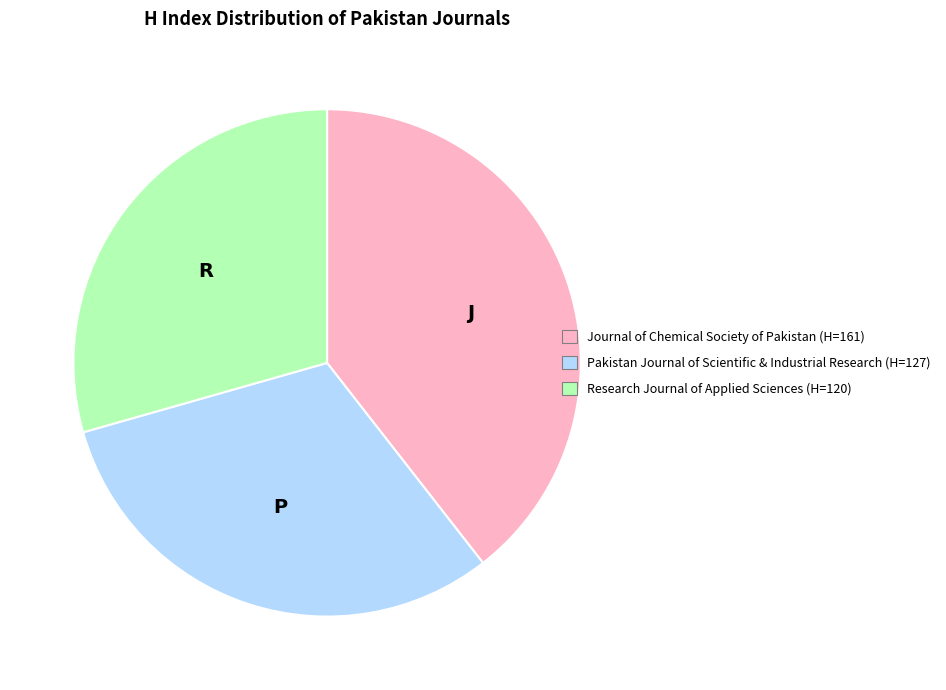

Is the sum of Journal of Chemical Society of Pakistan (H=161) and Research Journal of Applied Sciences (H=120) greater than half?

Yes